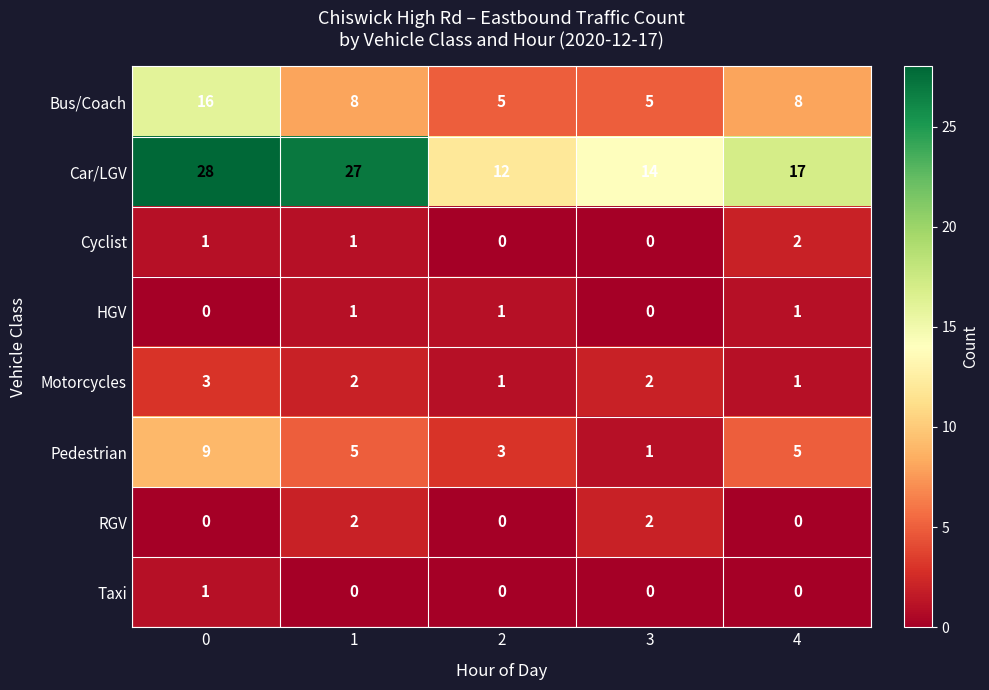

Is it true that Car/LGV equals 30 at 4?

False